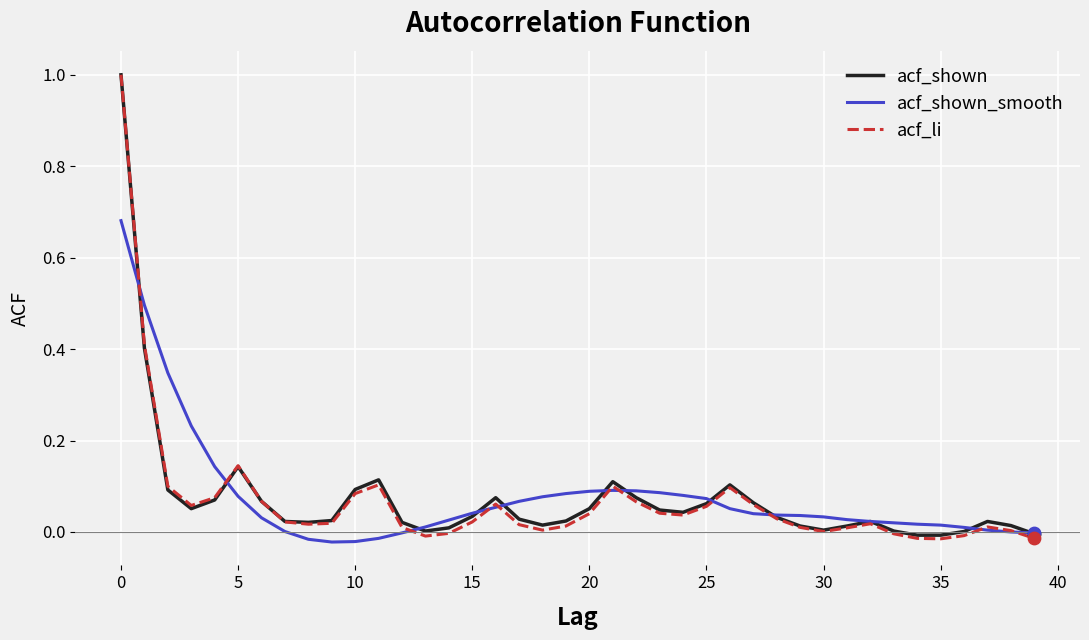

What is the highest value of the acf_li series?

1.0